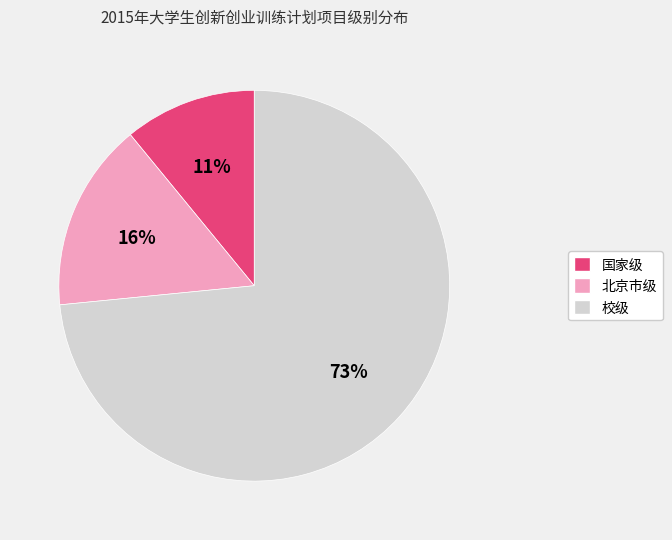

To the nearest percent, what is the difference between the largest and smallest slice percentages?

62%